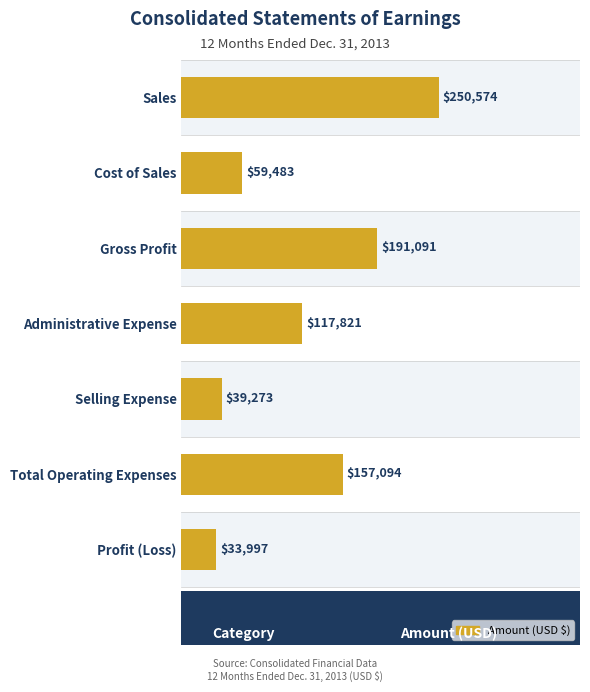

How many values are below 117821?

3